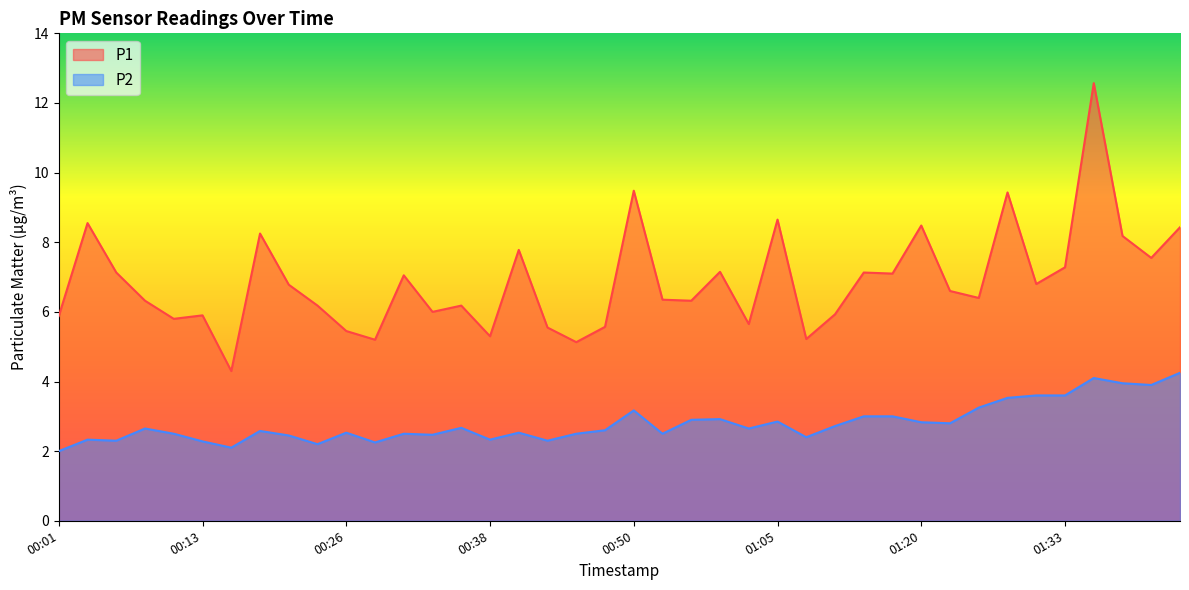

Between 00:33 and 01:40, which is larger?

01:40